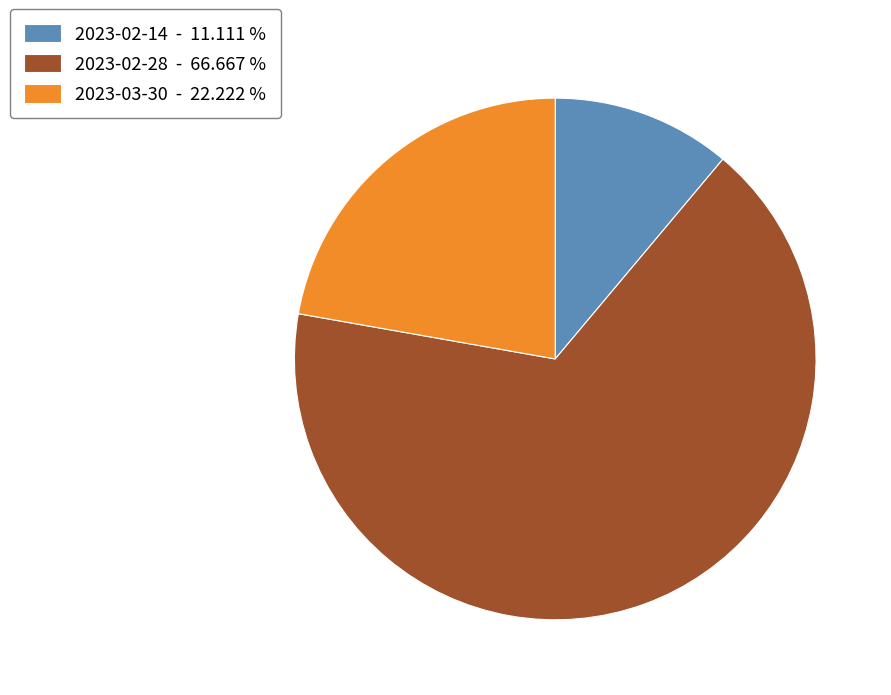

Is it true that 2023-03-30 is 16% of the pie?

False